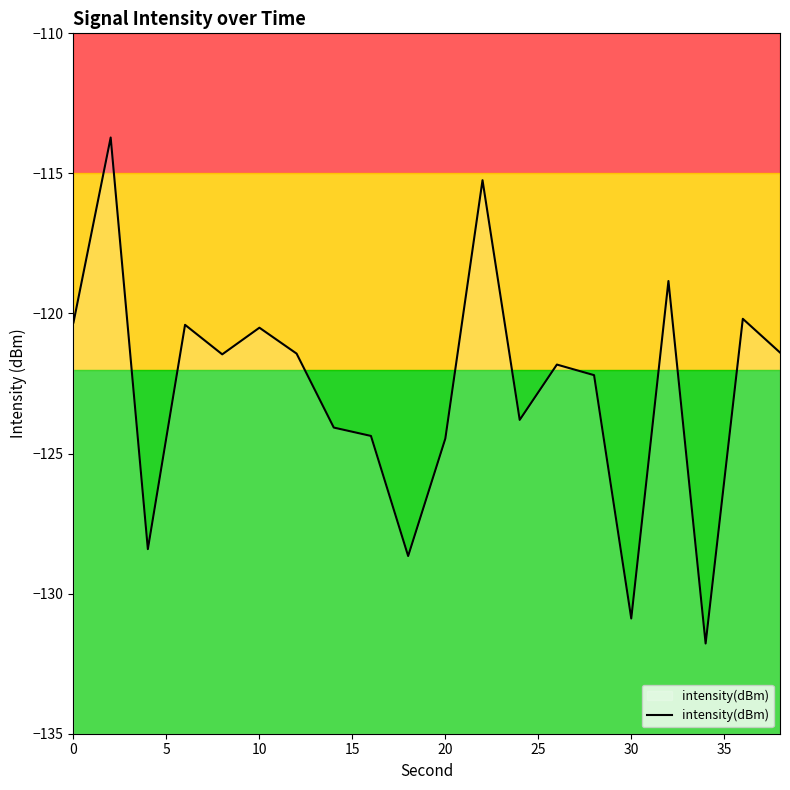

What is the difference between the maximum and minimum values?

18.1